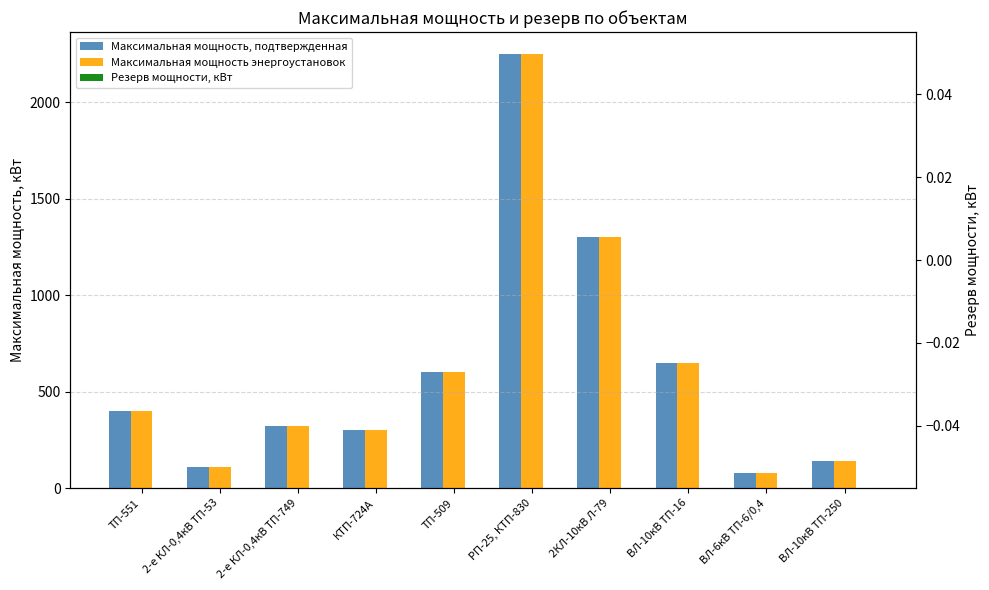

How many data points in Максимальная мощность энергоустановок are less than 400?

5